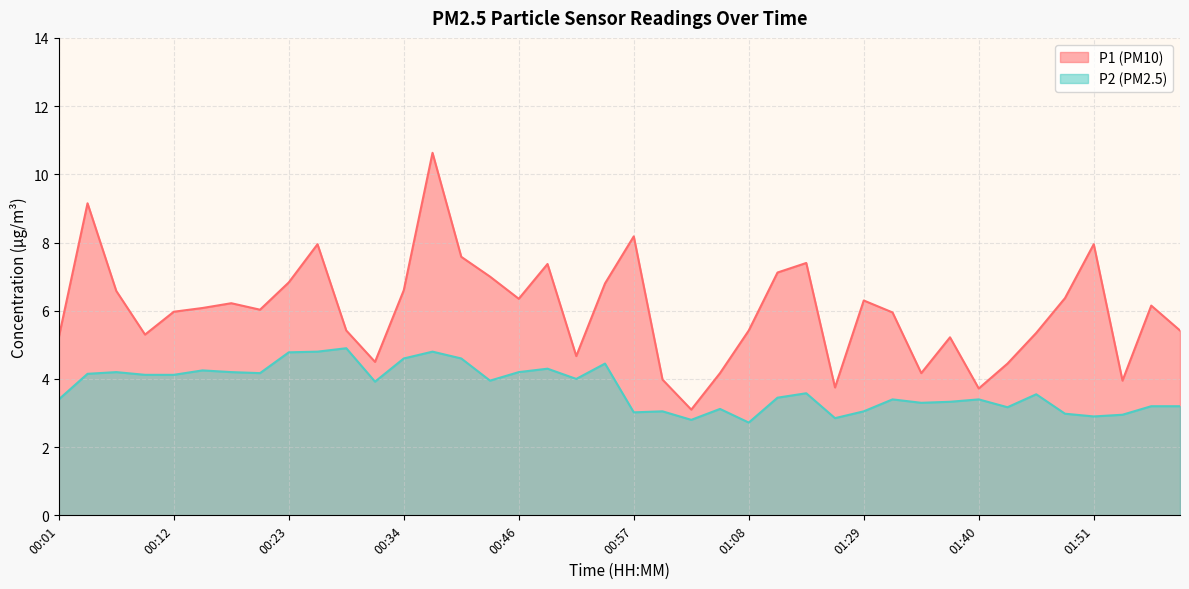

What is the maximum value for P2?

4.9